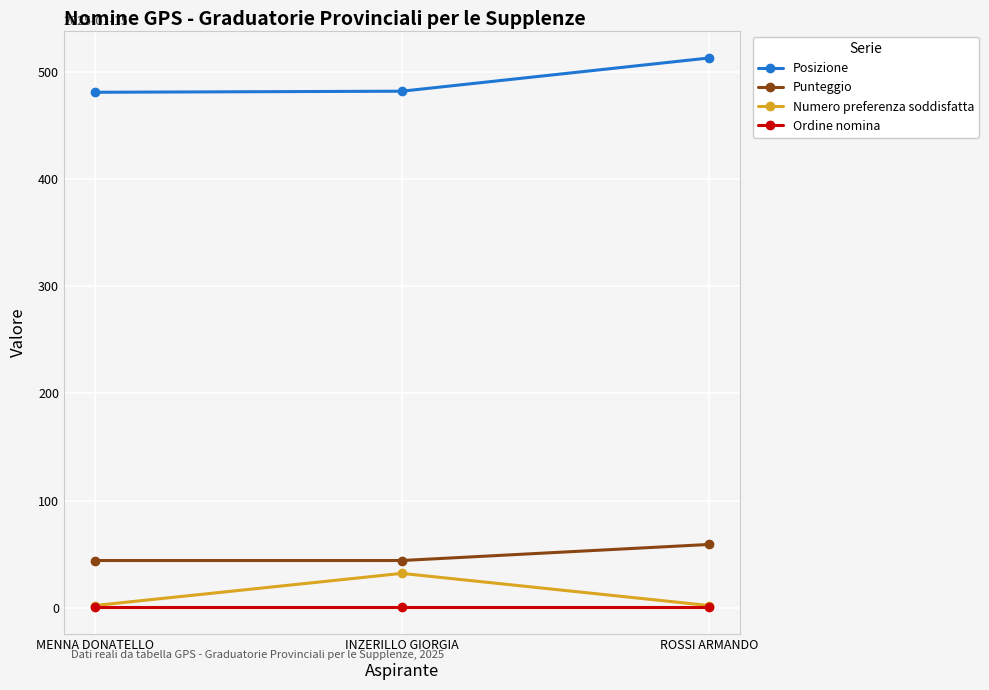

Which series changed the most between MENNA DONATELLO and INZERILLO GIORGIA?

Numero preferenza soddisfatta